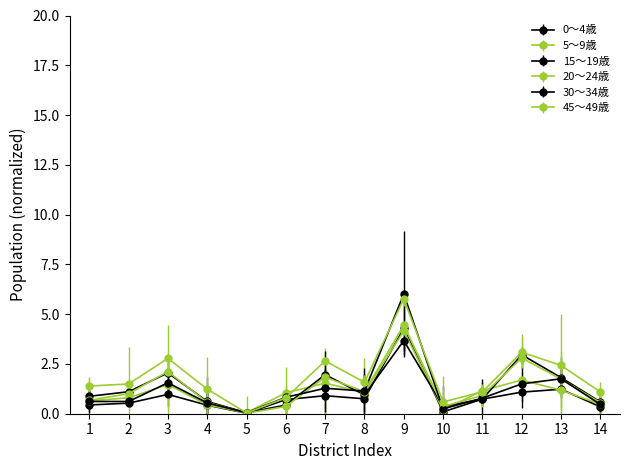

Is this an area chart (filled region under the line)?

No